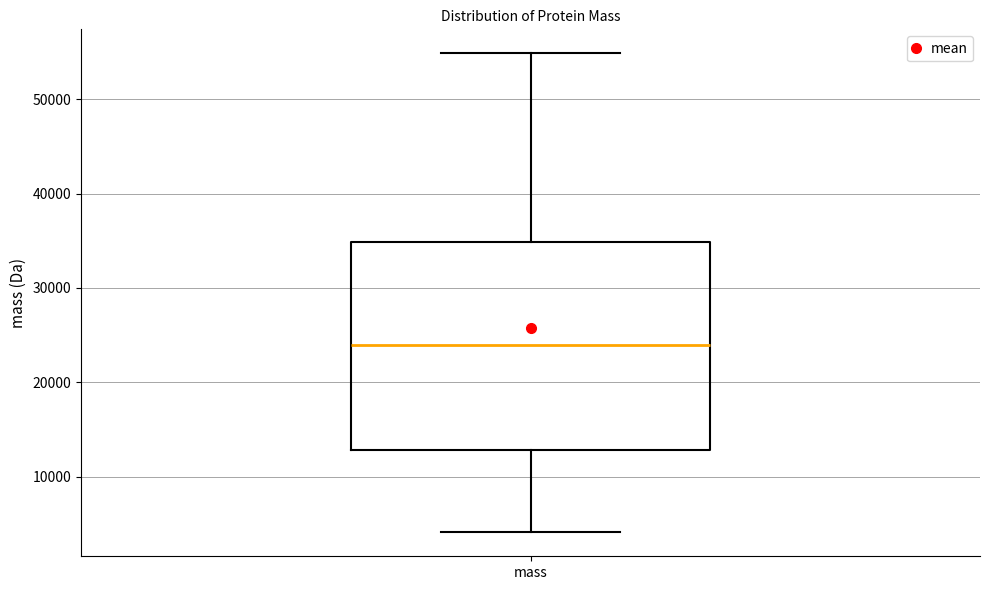

Transcribe this box plot: give where the median line is, the range the box spans, and where the two whiskers end, as read against the y-axis. The values are not printed on the chart, so give them approximately, as read against the axis.

median 24000, box 13000 to 35000, whiskers 4000 to 55000